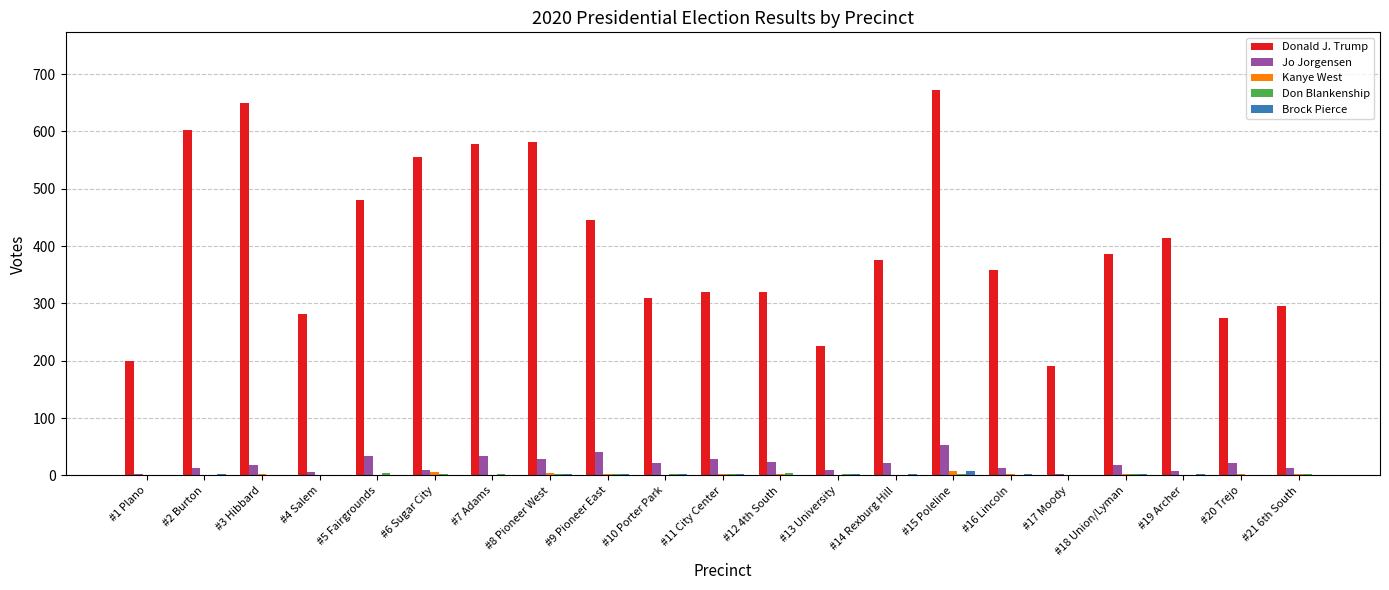

Are the bars horizontal?

No